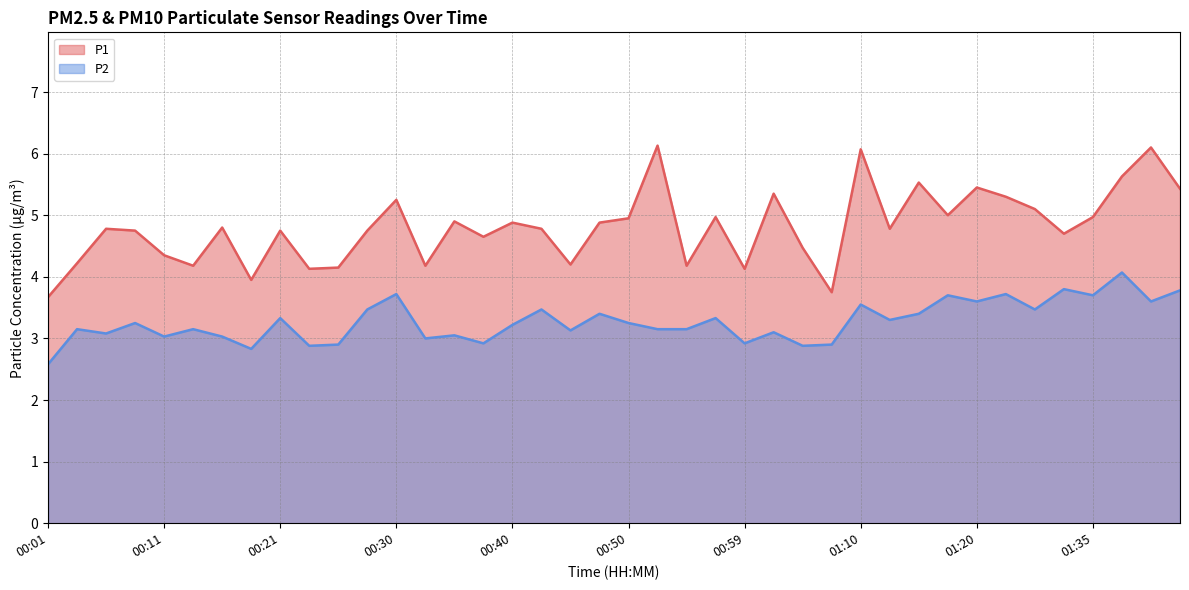

Which series changed the most between 00:13 and 00:21?

P1